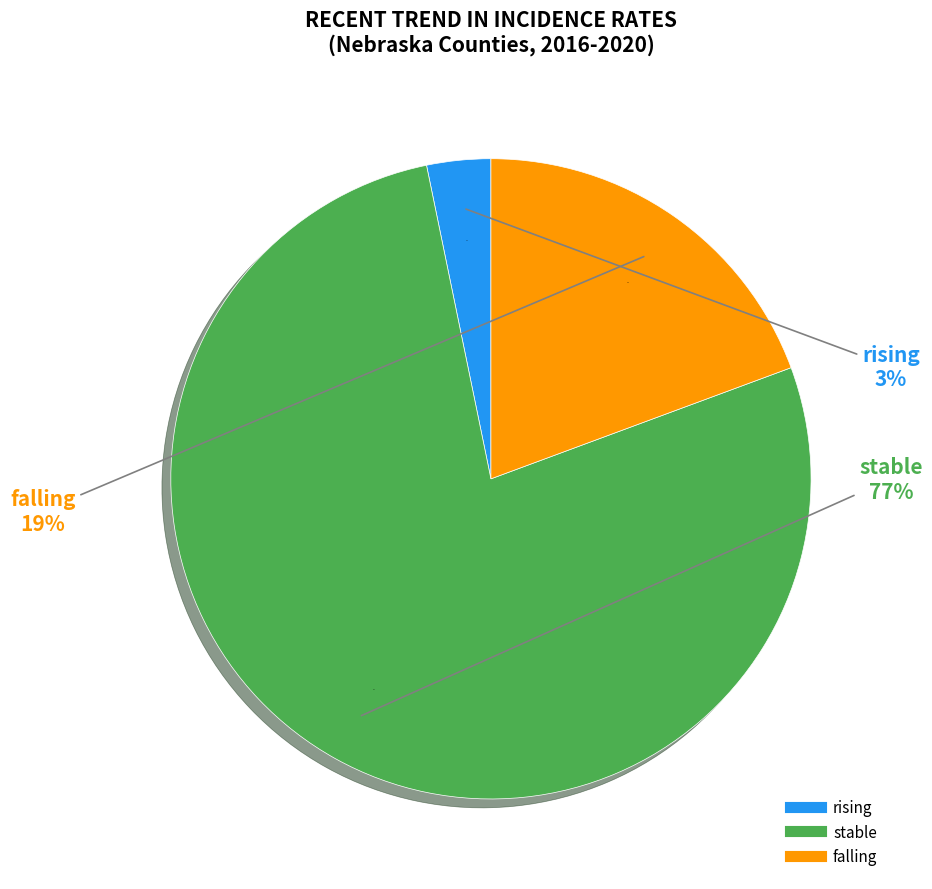

Rank the categories by value from lowest to highest.

rising, falling, stable